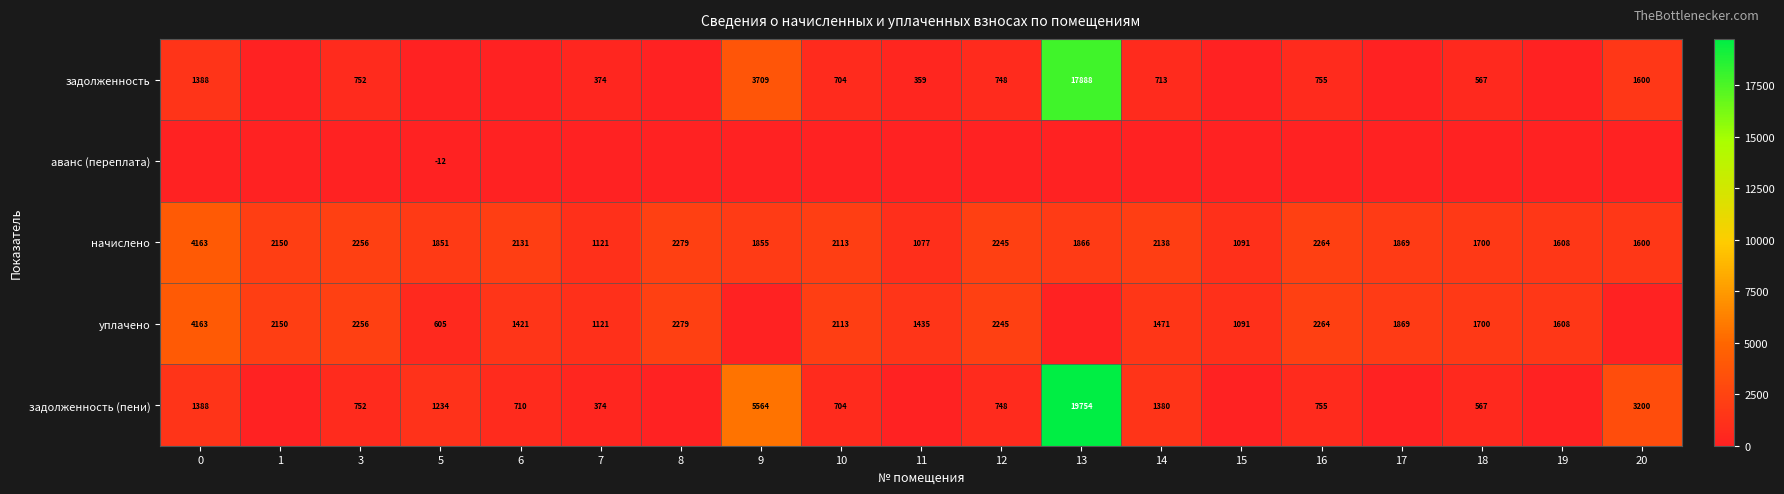

What is the approximate value of начислено at 7?

1121